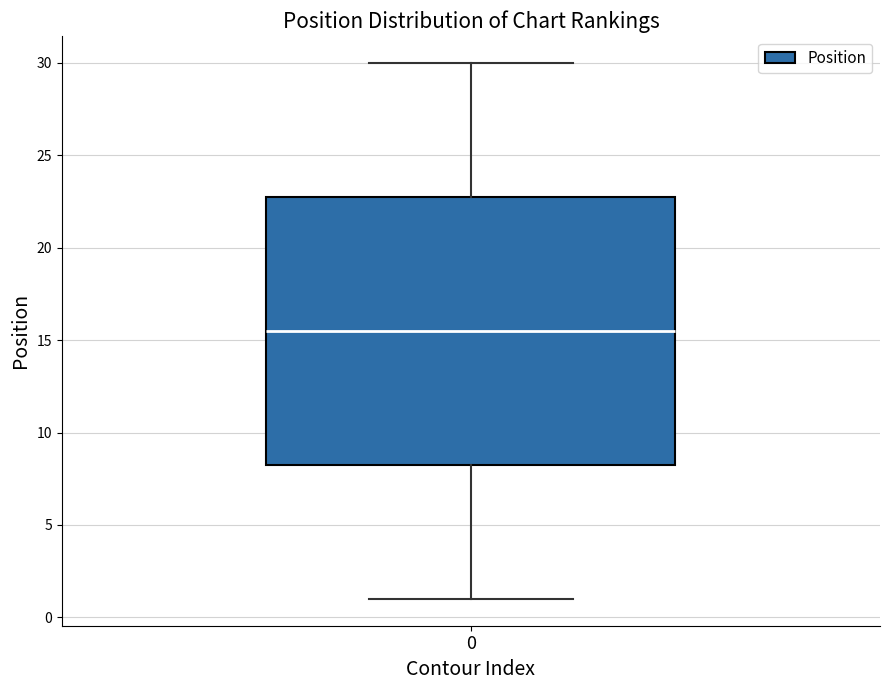

Read this box plot against the y-axis: the position of the median line, the range covered by the box, and the ends of both whiskers. The values are not printed on the chart, so give them approximately, as read against the axis.

median 15.5, box 8.5 to 23.0, whiskers 1.0 to 30.0